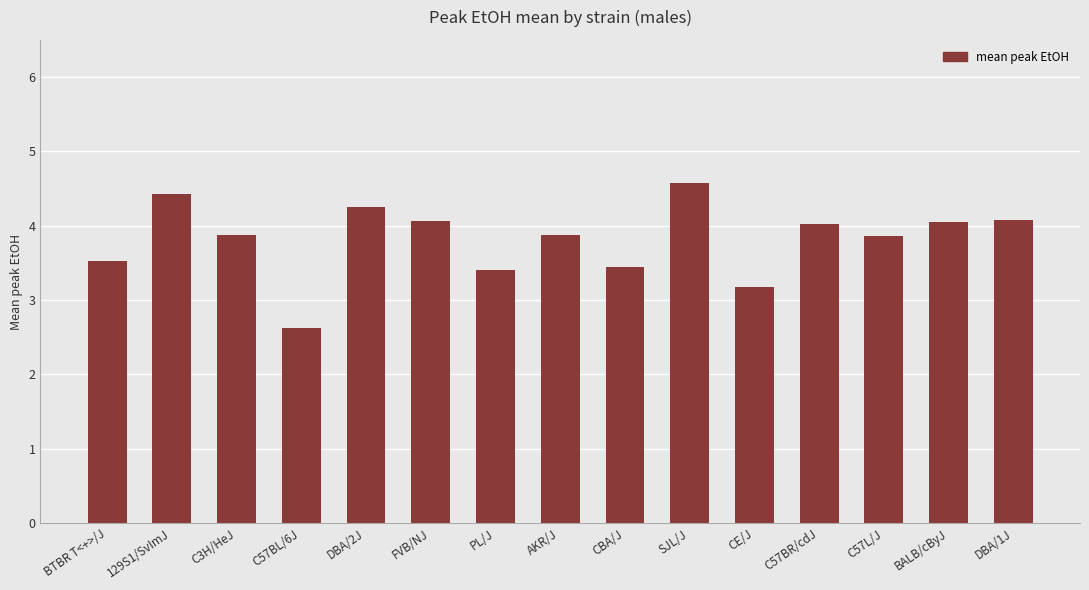

Approximately how many times larger is the value at FVB/NJ compared to DBA/2J?

1.0